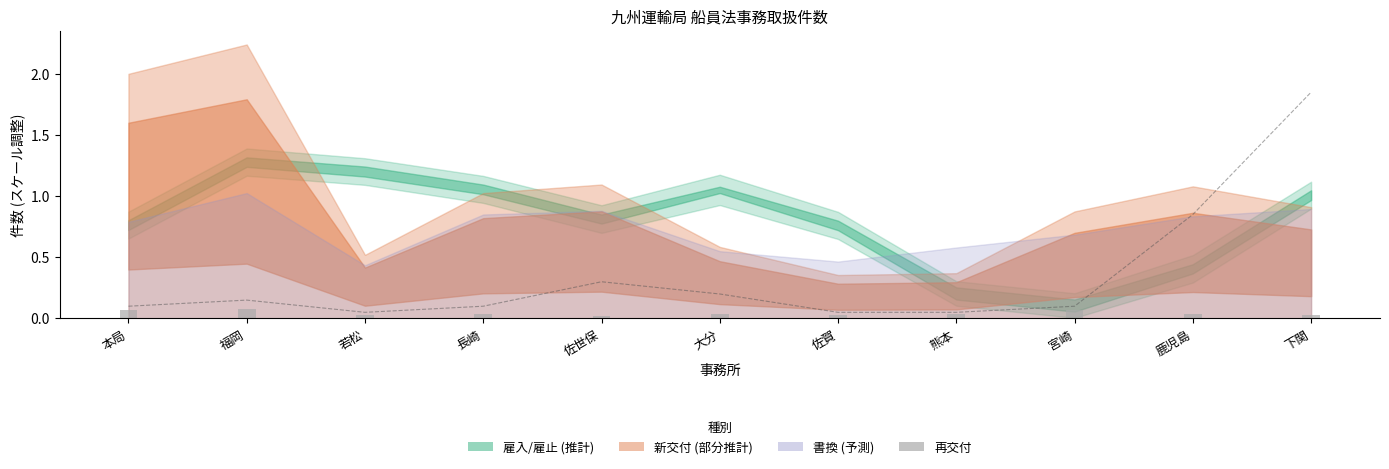

What is the sum of all 再交付 values?

0.5